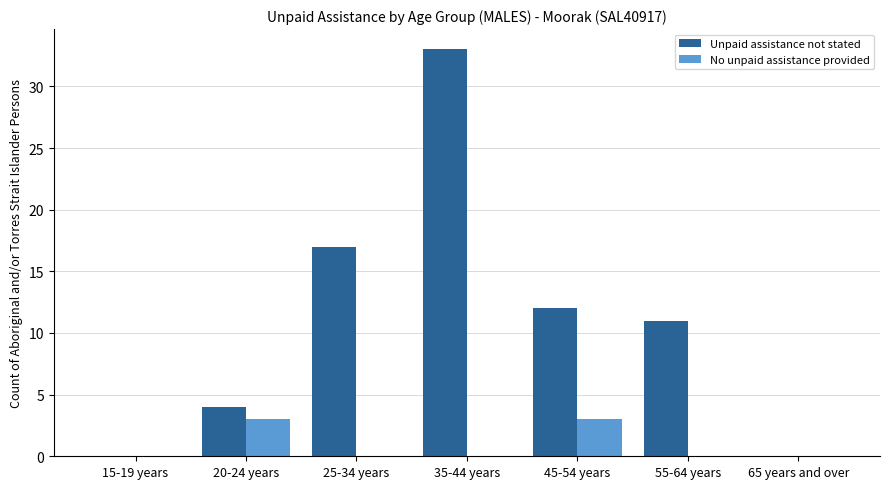

Which series has the widest spread of values?

Unpaid assistance not stated